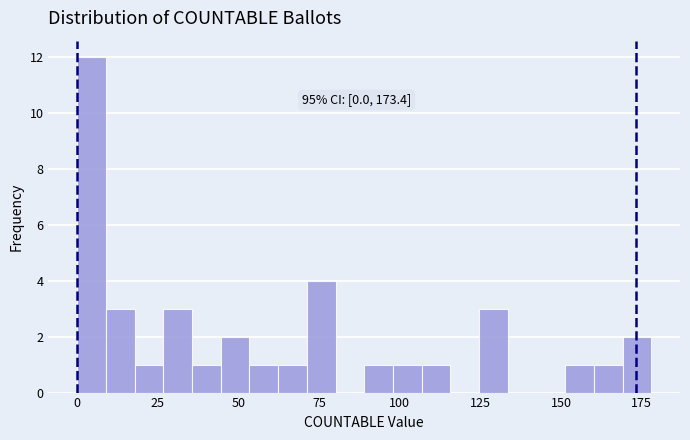

Read against the x-axis, roughly where is the centre of the tallest bar?

5